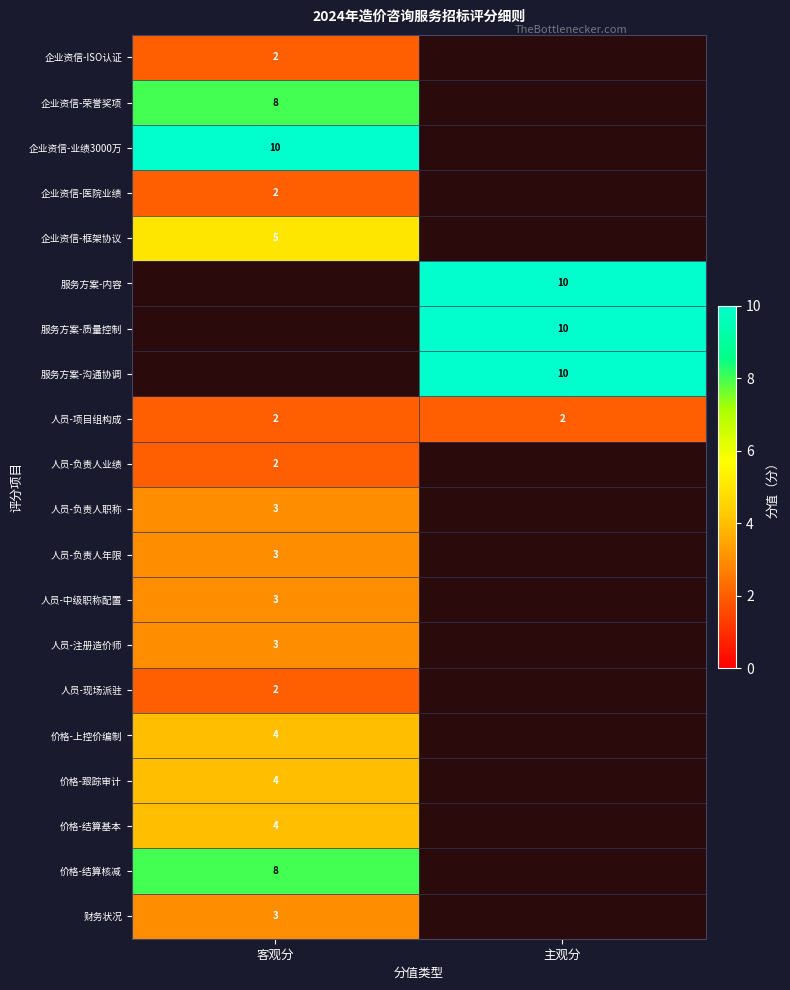

The 服务方案-内容 series shows 17 at 主观分. True or false?

False